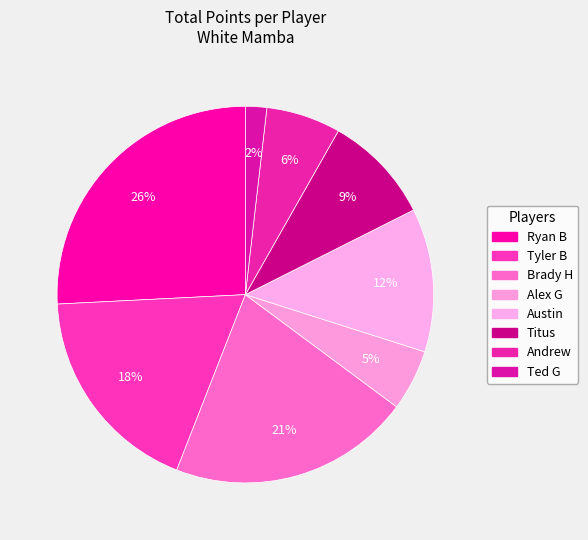

Approximately how many times larger is the value at Brady H compared to Andrew?

3.2